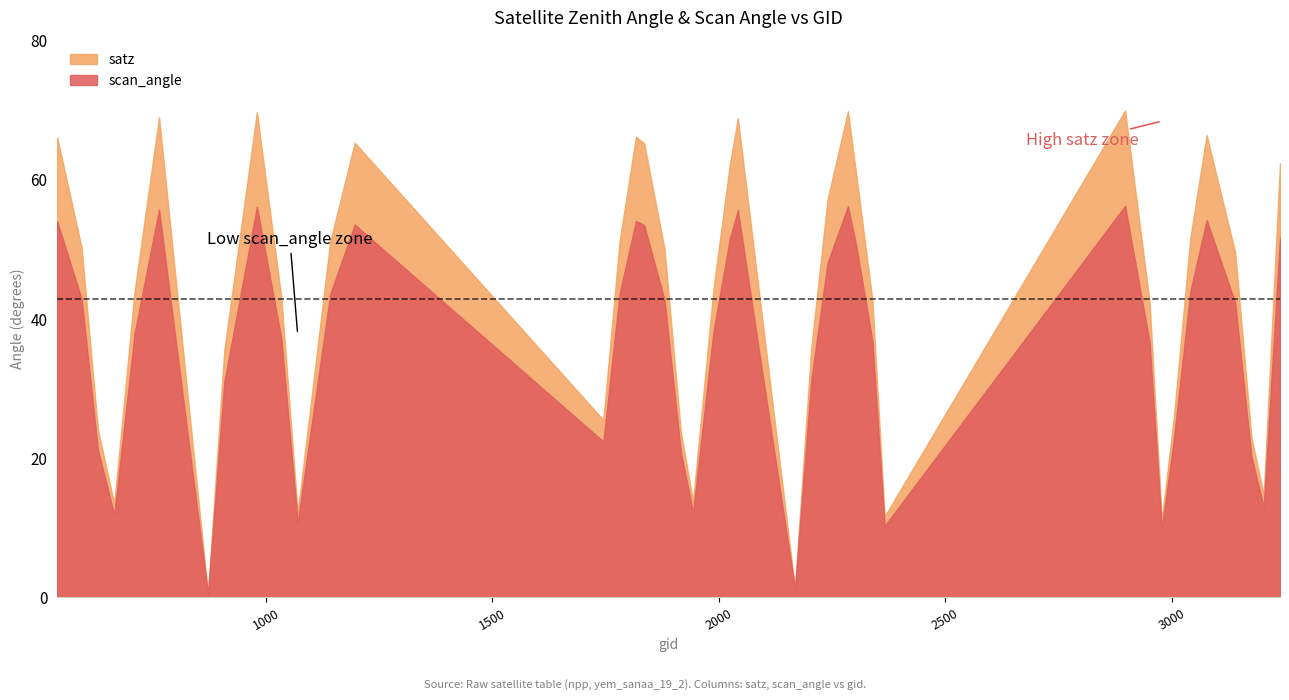

What is the difference between the satz values at 2366 and 2285?

58.2